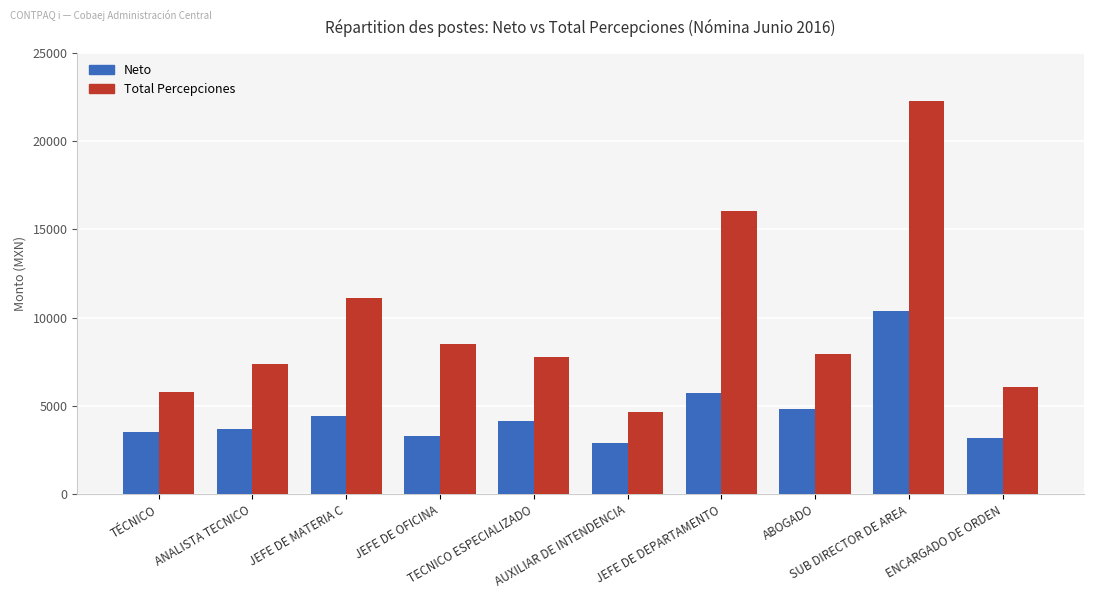

Which label corresponds to the largest value in the chart?

SUB DIRECTOR DE AREA